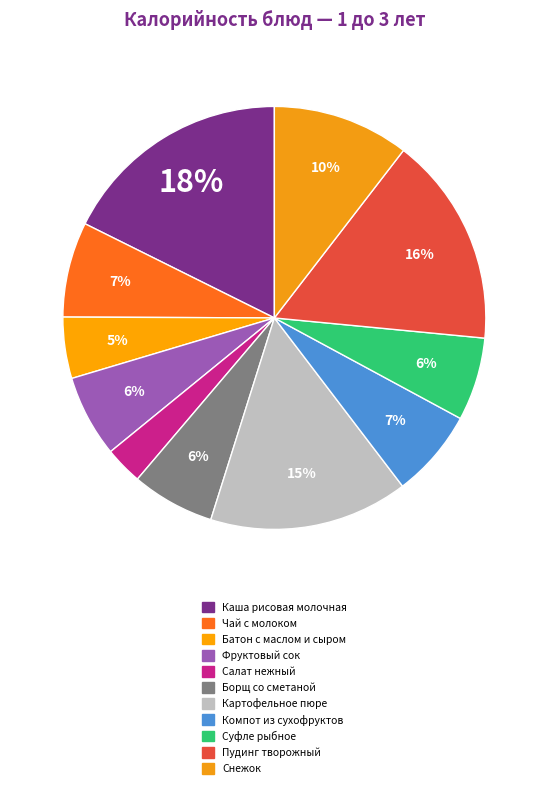

What is the largest slice in the pie chart?

Каша рисовая молочная